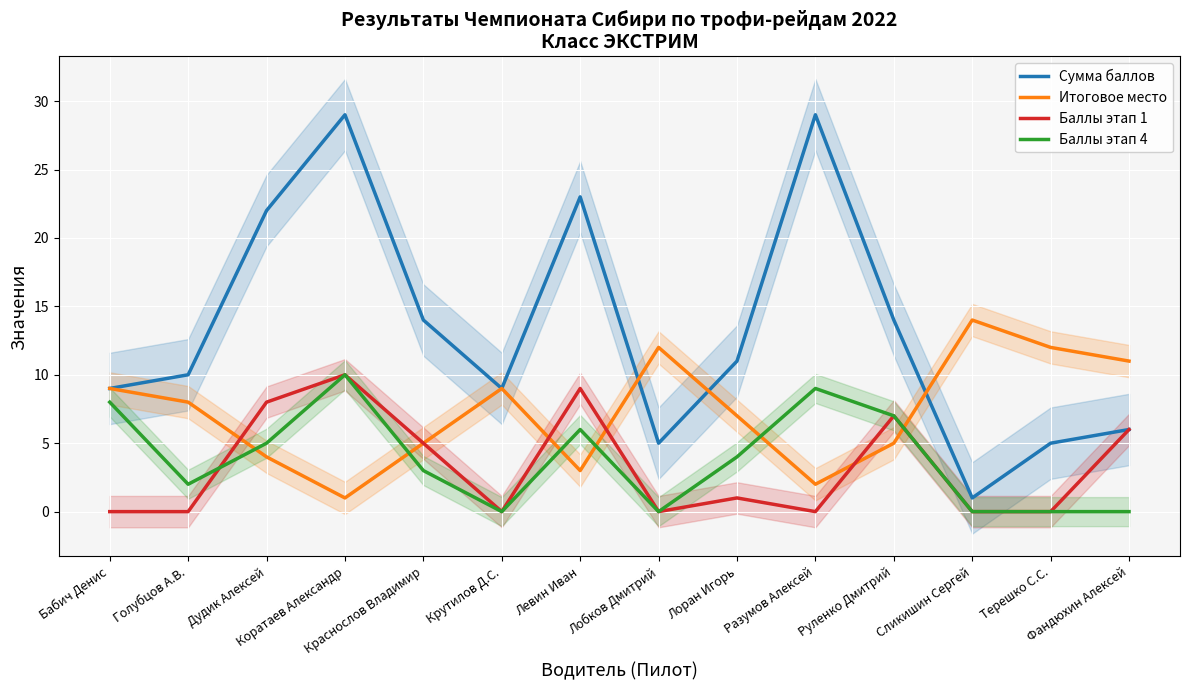

True or false: Баллы этап 1 has a value of -5 at Лобков Дмитрий.

False